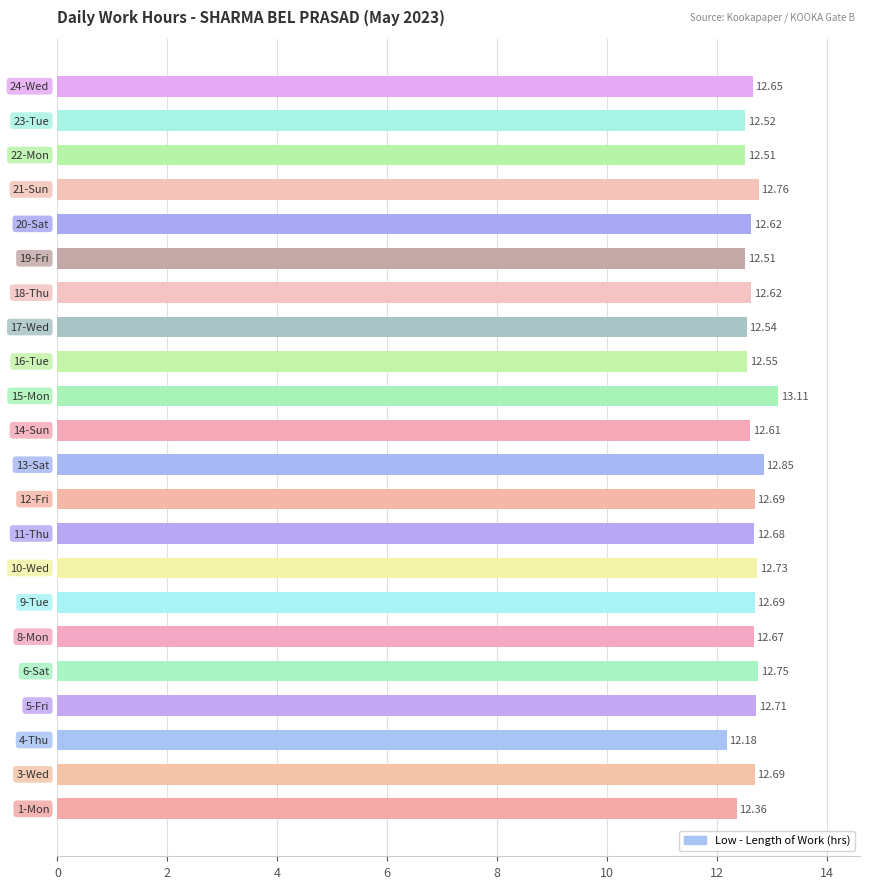

What is the greatest value displayed?

13.1